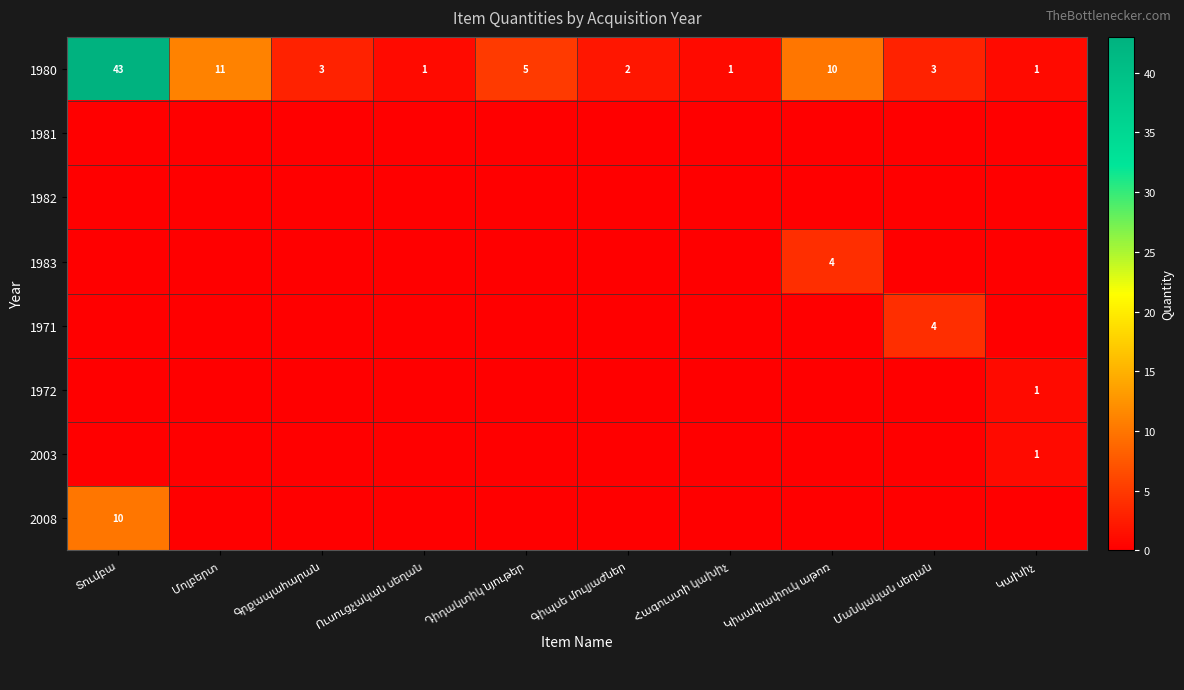

What is the sum of all 1980 values?

80